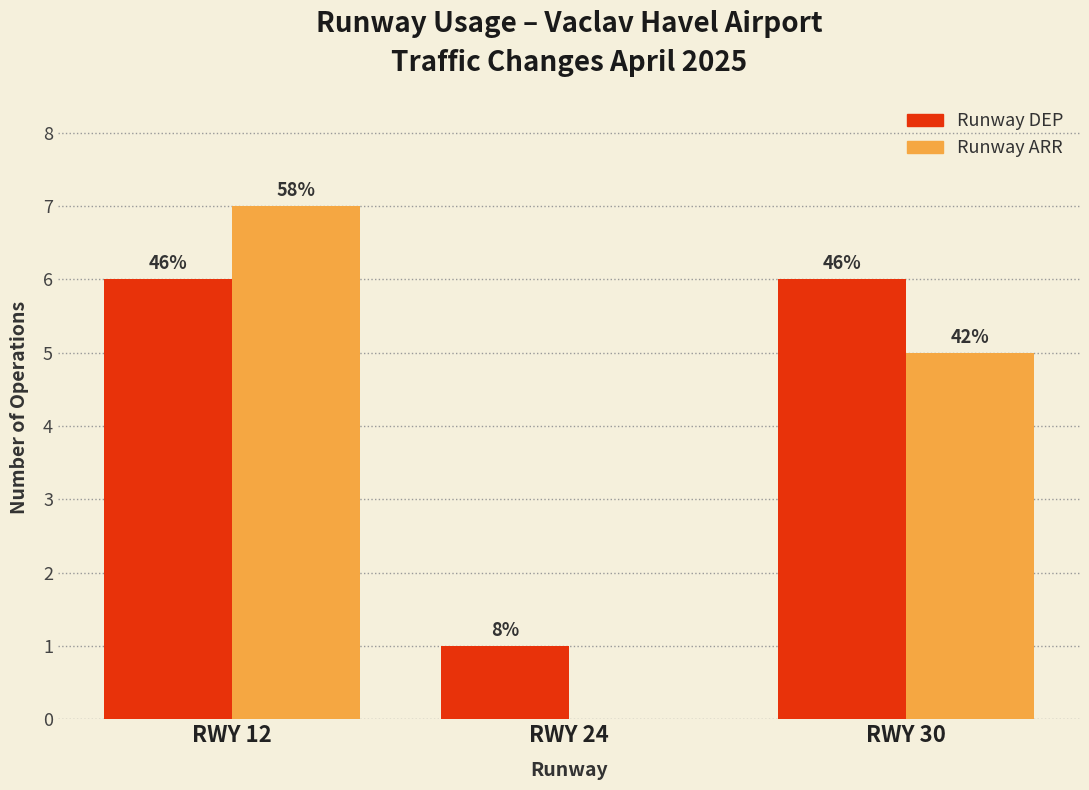

Are the bars horizontal?

No